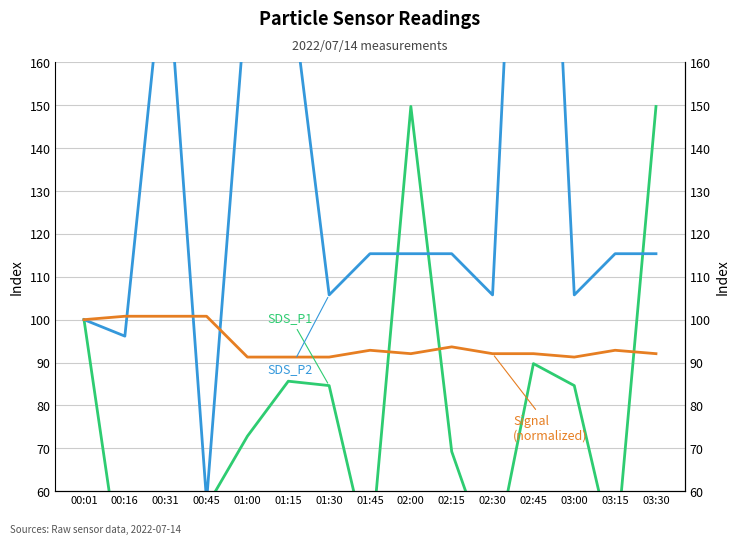

Is this an area chart (filled region under the line)?

No